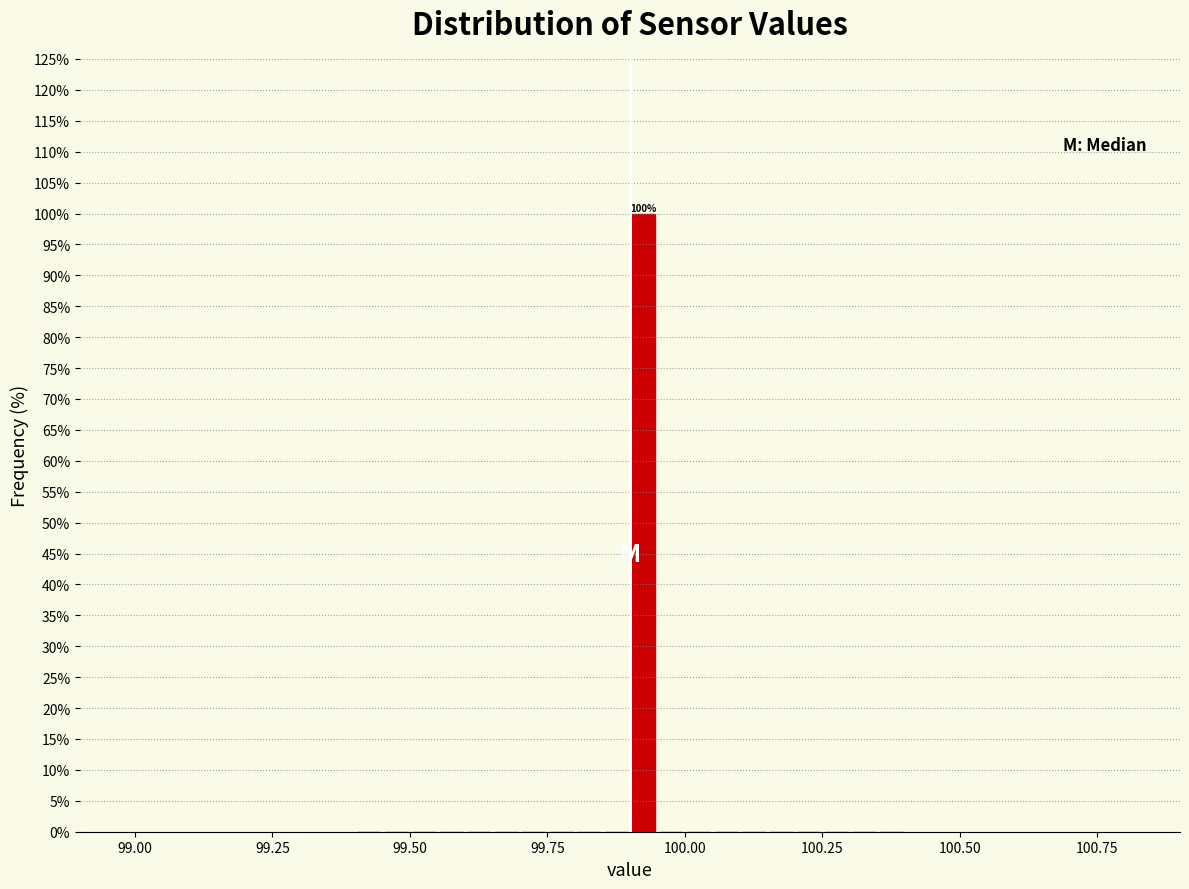

Read against the x-axis, roughly where is the centre of the tallest bar?

99.95